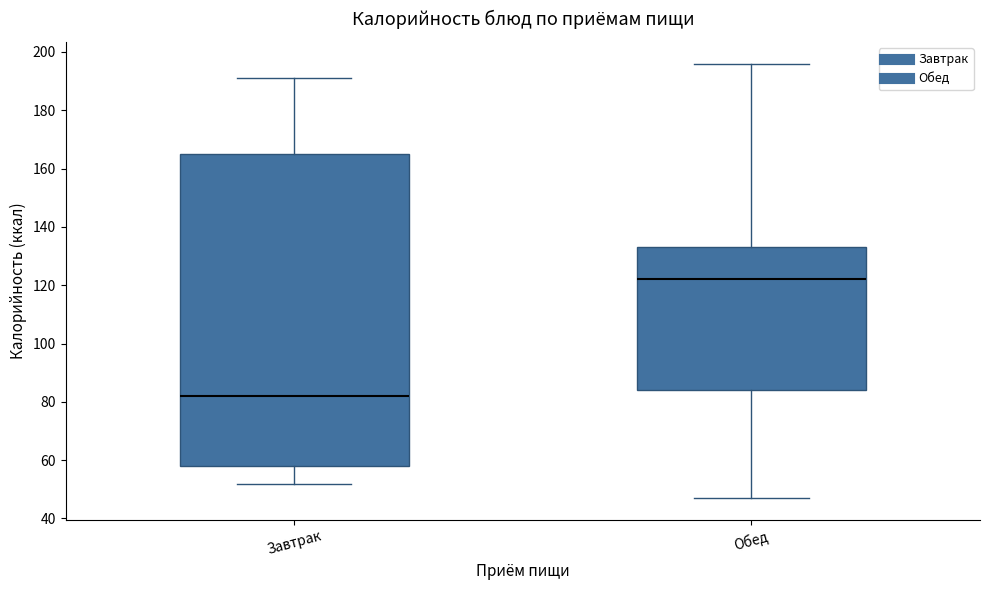

Which box has the lowest median line?

Завтрак